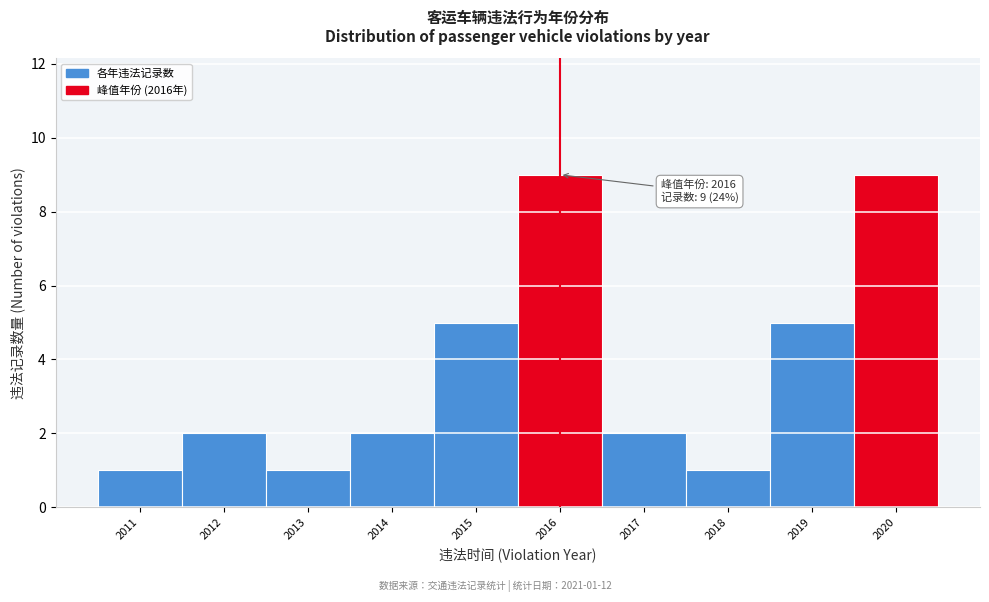

Reading left to right, extract all data points from this chart.

1	2	1	2	5	9	2	1	5	9